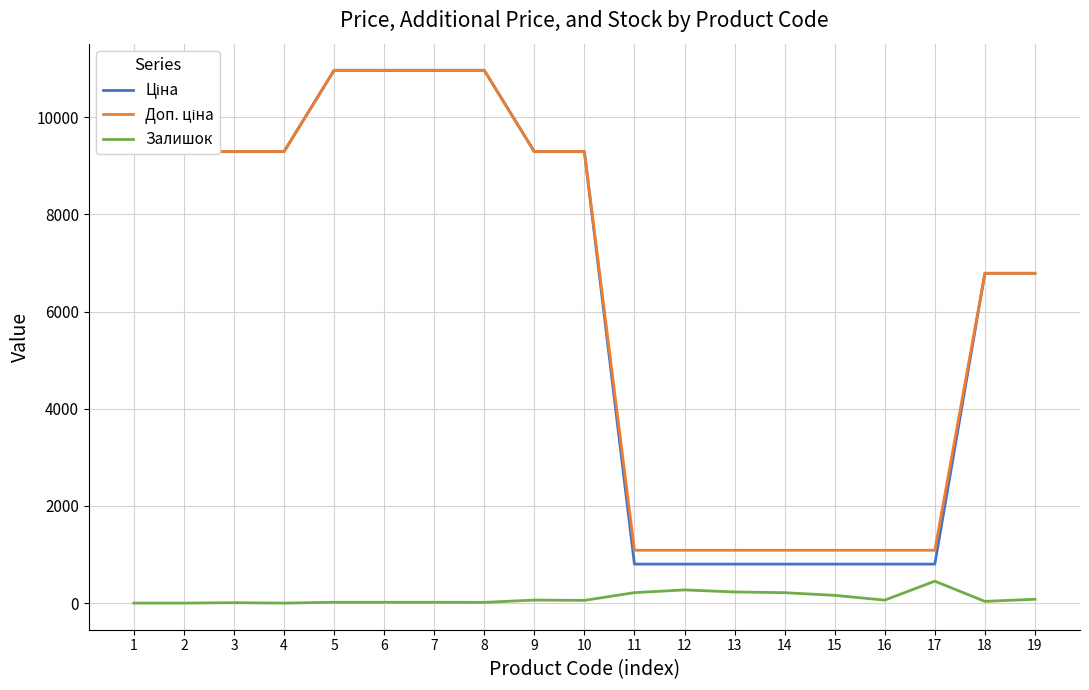

What is the maximum value shown in the chart?

10964.4